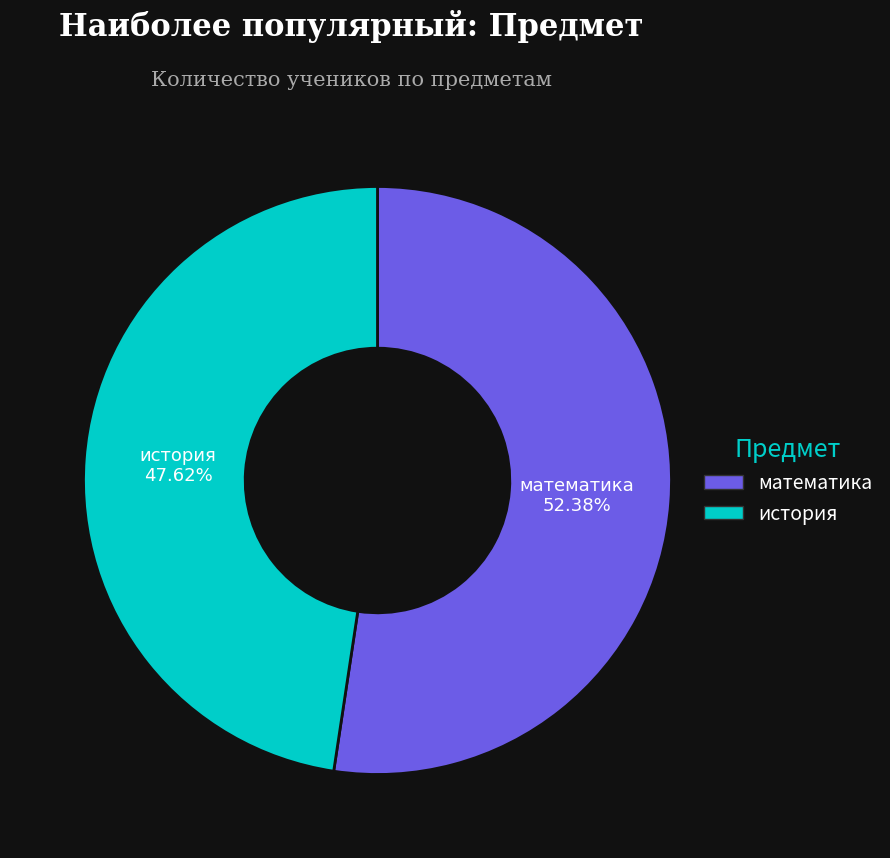

Which category has the biggest portion of the pie?

математика